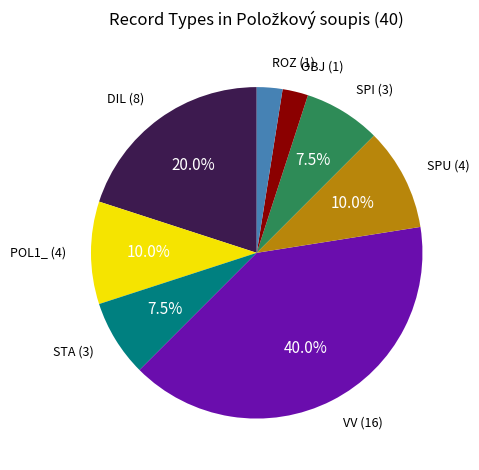

Which slice is the largest?

VV